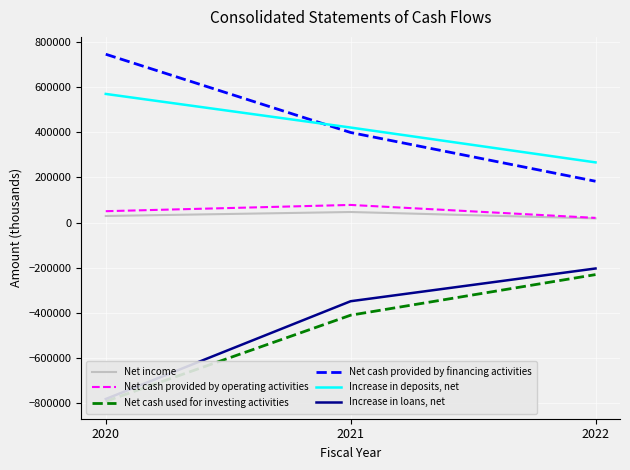

The Net cash provided by operating activities series shows 20619 at 2022. True or false?

True